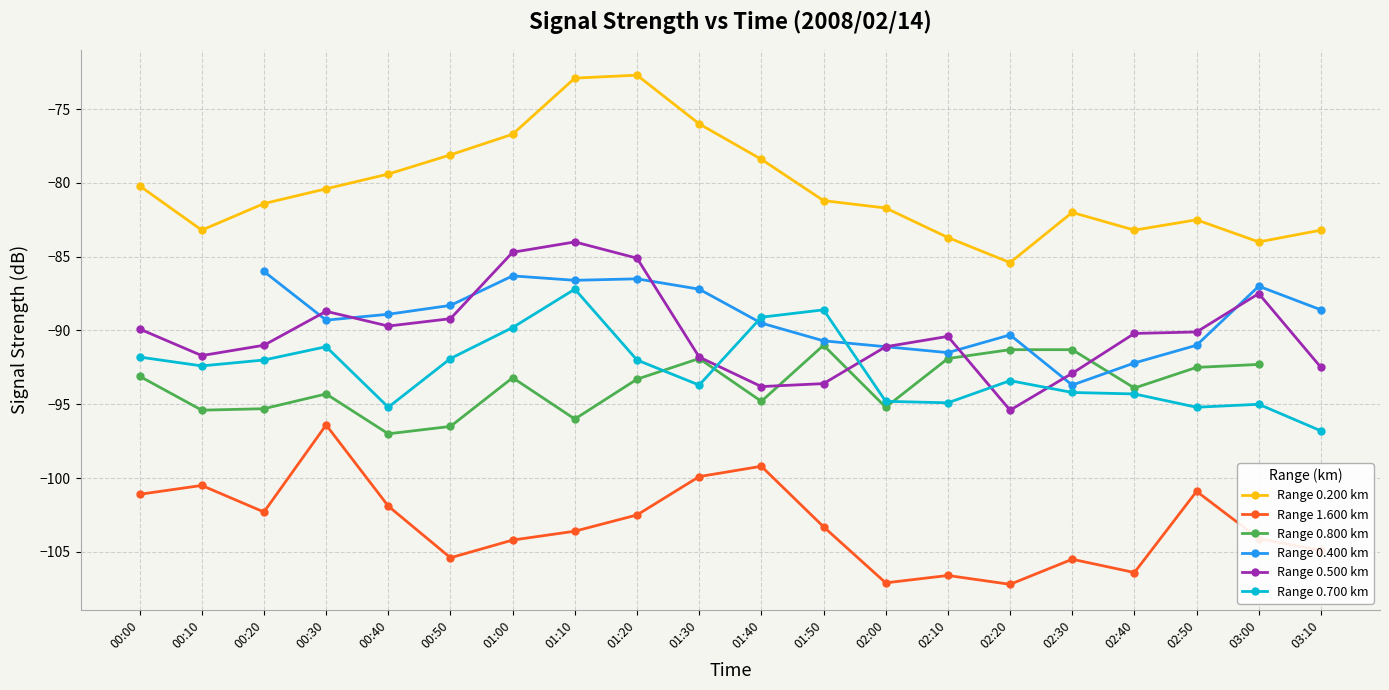

True or false: Range 0.200 km and Range 0.800 km cross at least once.

False